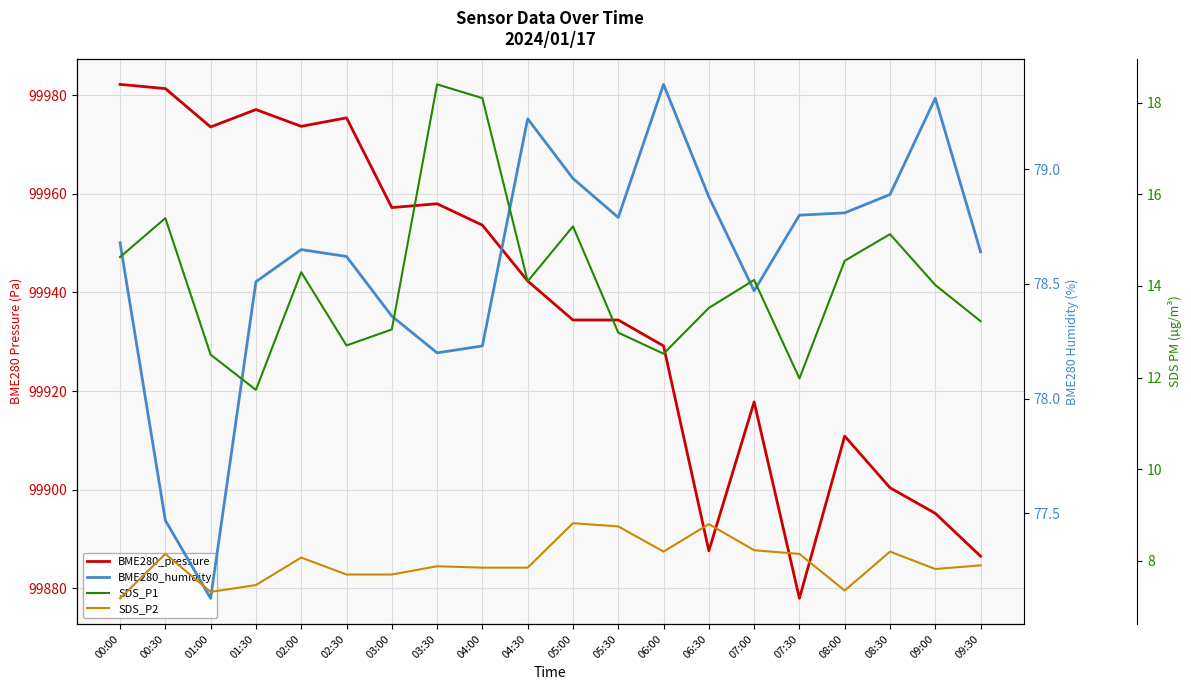

True or false: BME280_pressure and SDS_P2 cross at least once.

False